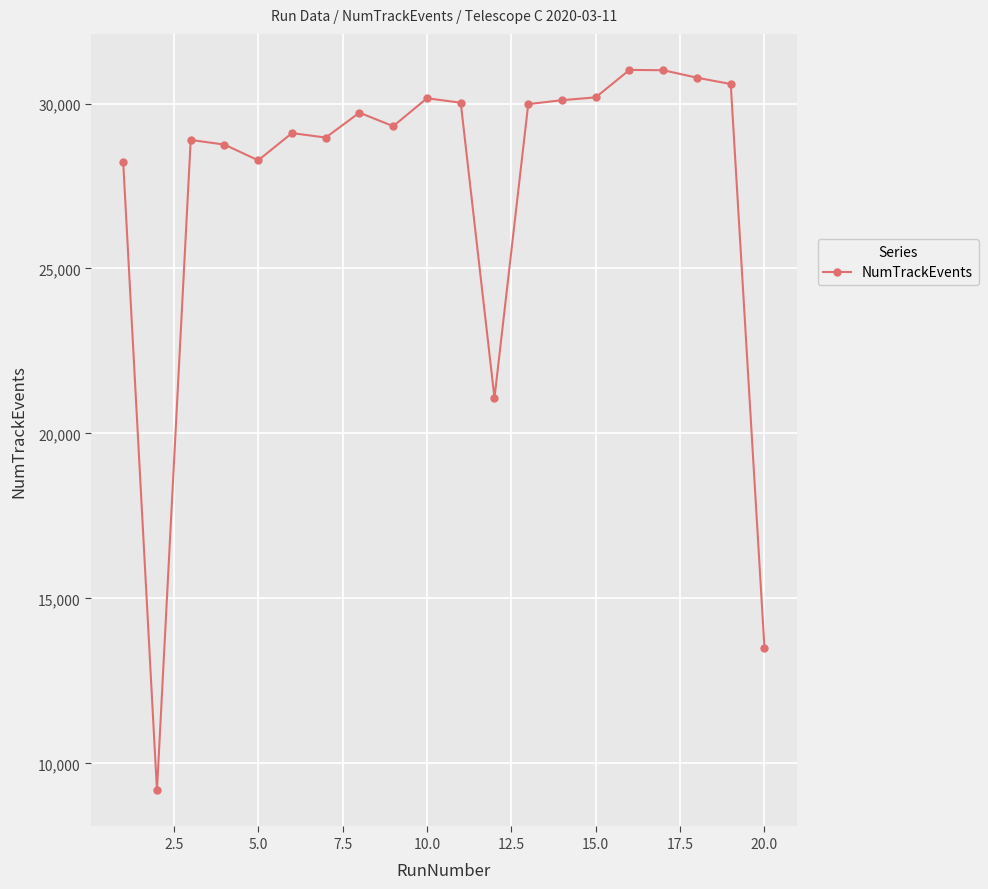

True or false: the data has more than 2 interior local peaks.

True